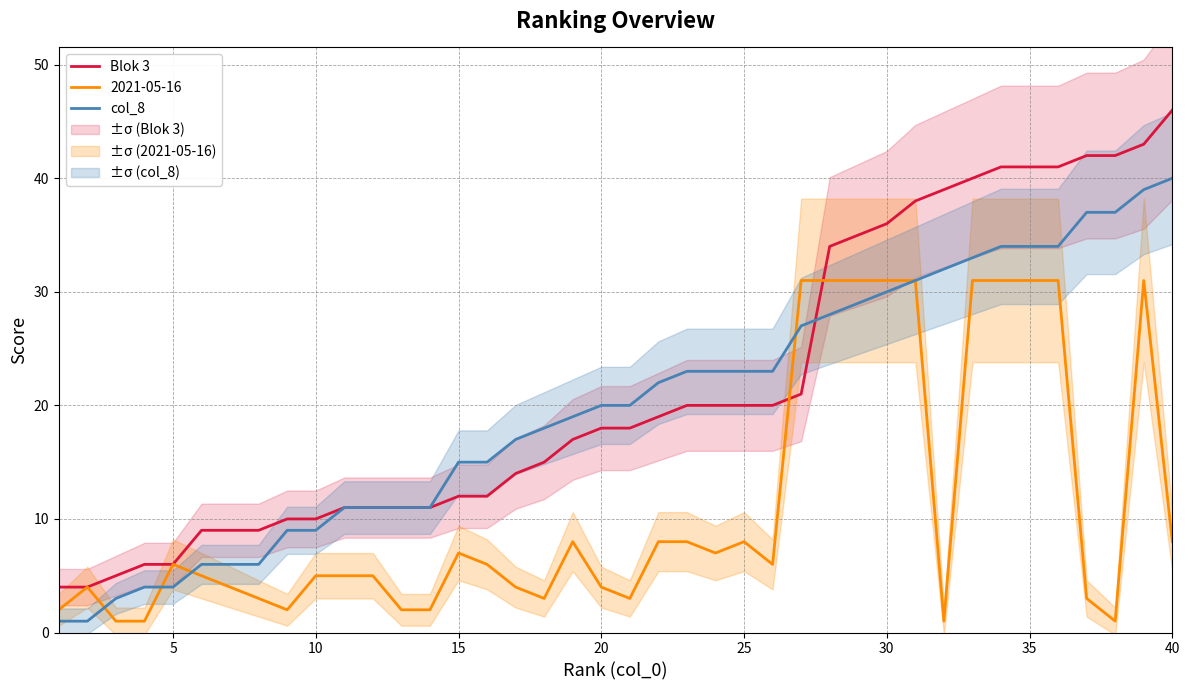

Is it true that col_8 equals 30 at 20?

False